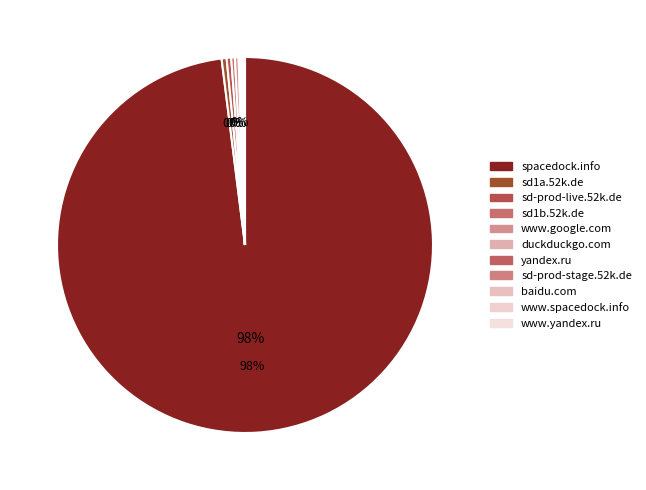

True or false: sd-prod-live.52k.de accounts for 9% of the total.

False